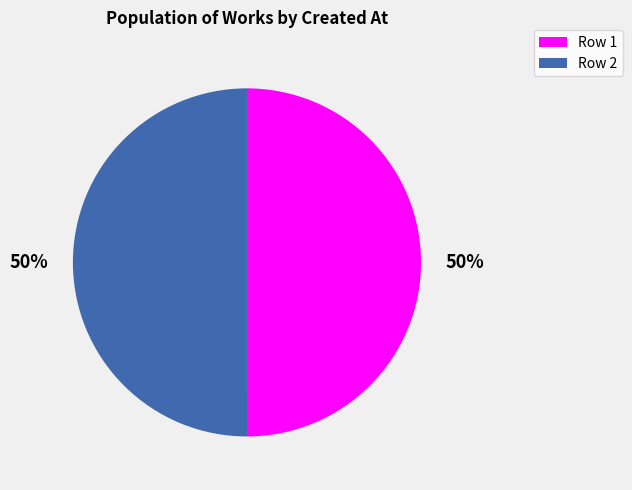

What is the ratio of the value at Row 1 to the value at Row 2?

1.0